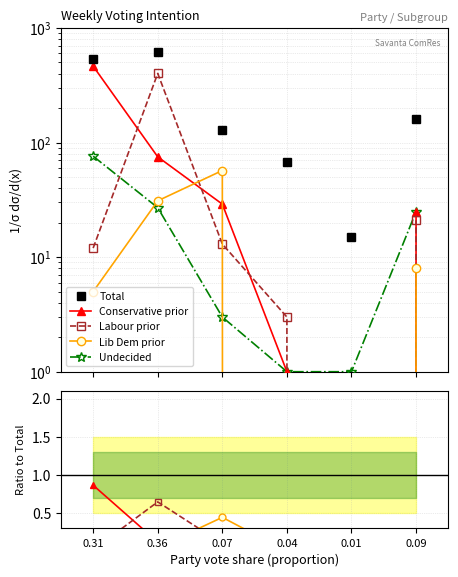

What is the minimum value for Total?

15.0